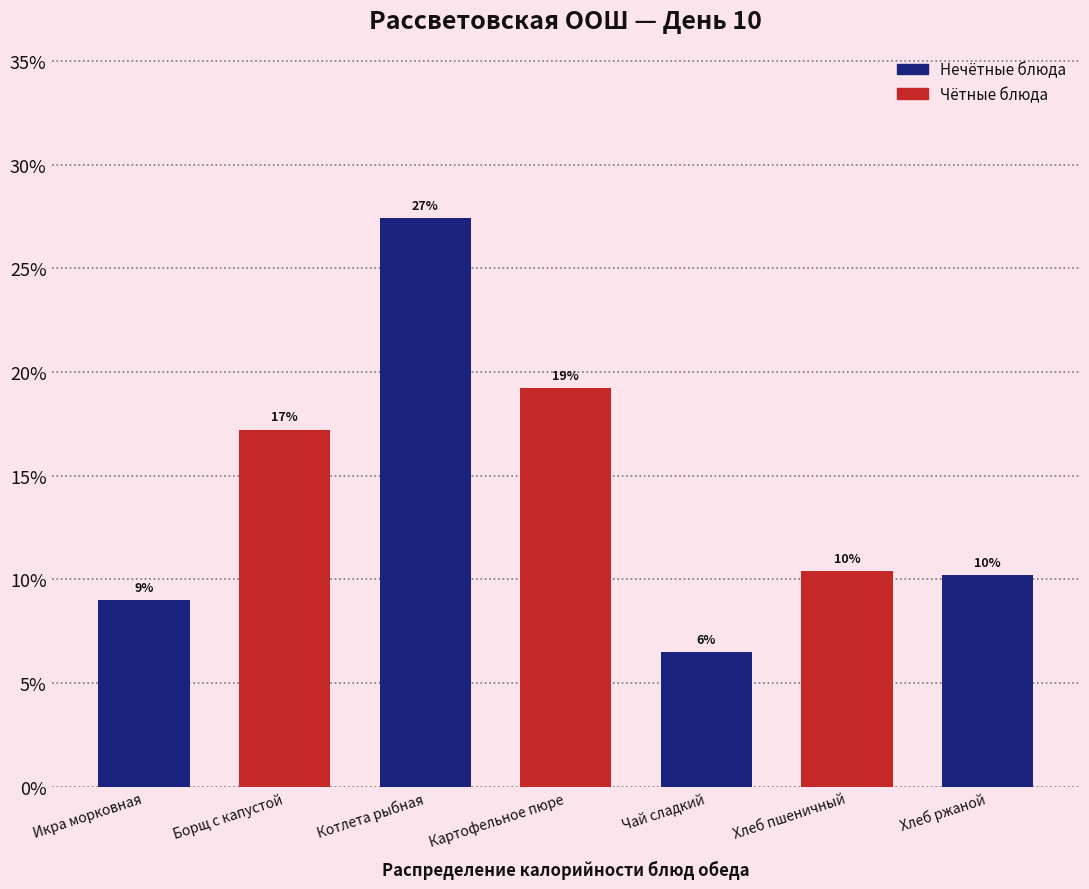

Are the bars horizontal?

No